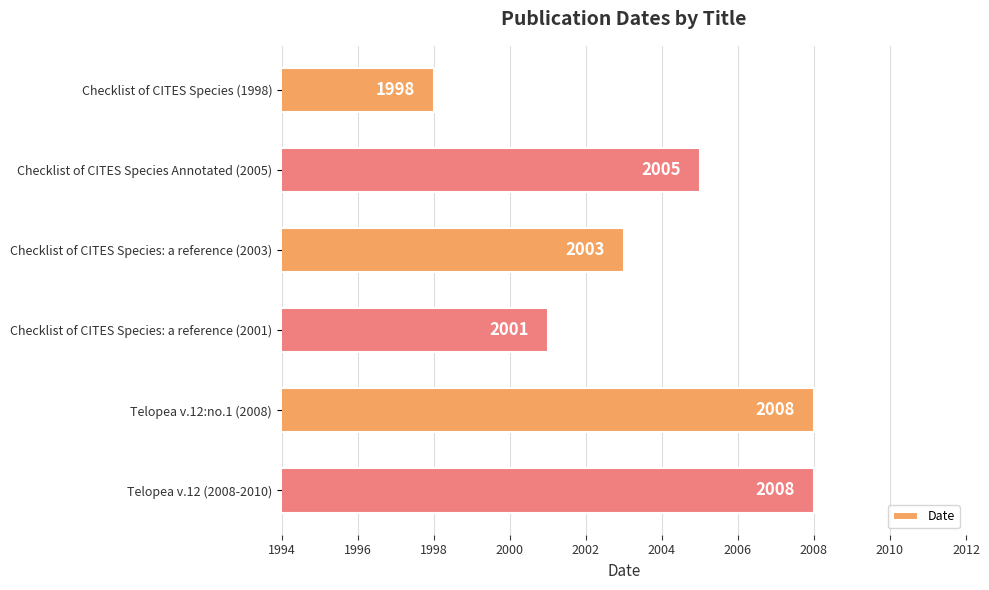

Between Checklist of CITES Species: a reference (2001) and Checklist of CITES Species Annotated (2005), which is larger?

Checklist of CITES Species Annotated (2005)